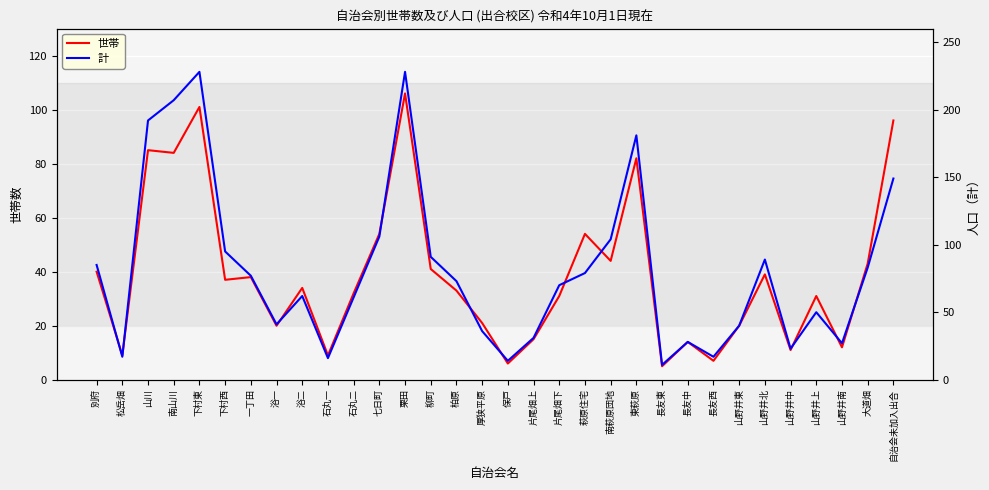

What is the difference between the 計 values at 南山川 and 山野井上?

157